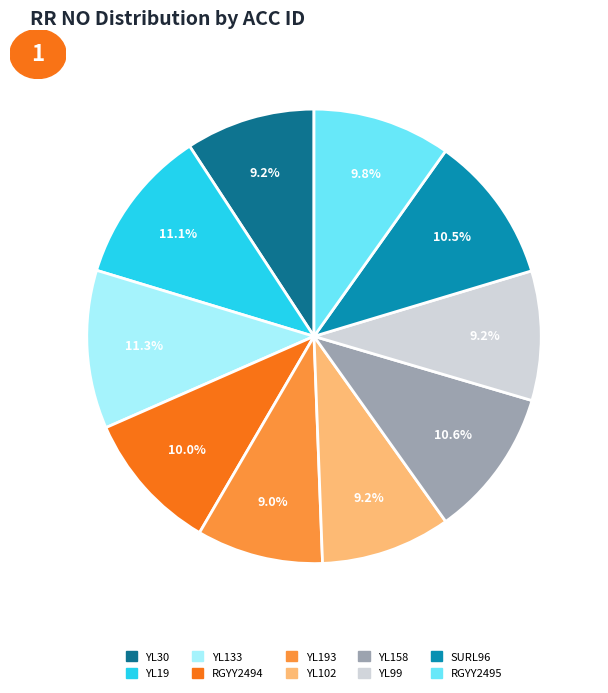

Does any single category account for the majority?

No